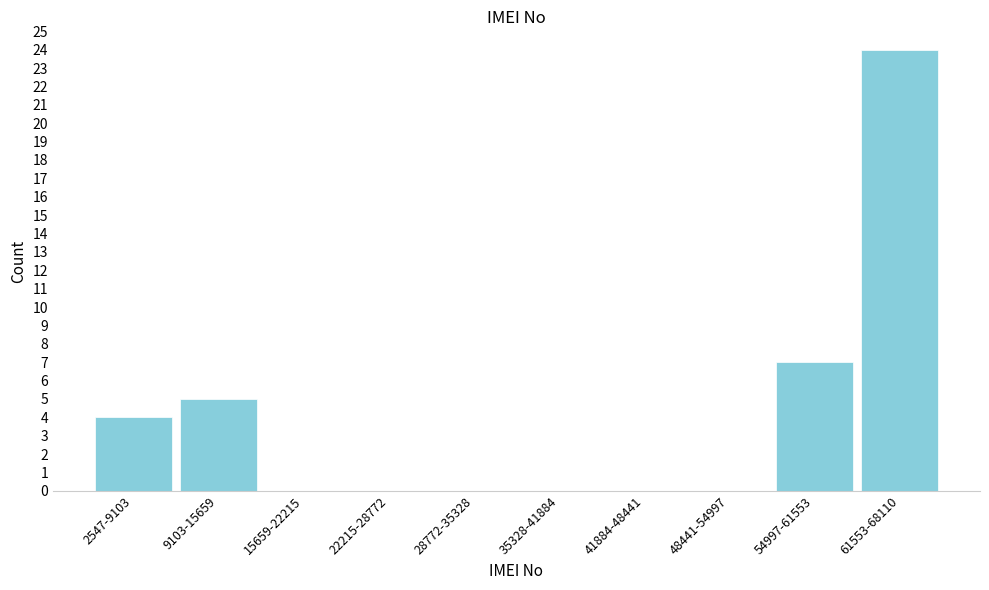

Reading left to right, what are all the values shown in this chart?

2547-9103=4	9103-15659=5	15659-22215=0	22215-28772=0	28772-35328=0	35328-41884=0	41884-48441=0	48441-54997=0	54997-61553=7	61553-68110=24